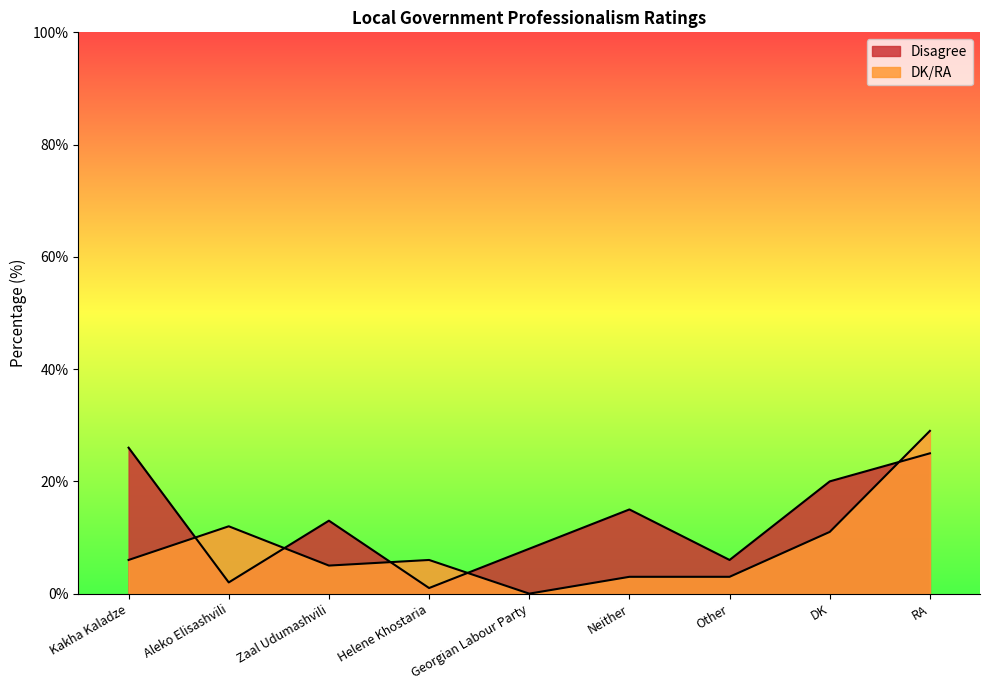

True or false: DK/RA has more than 0 interior local peaks.

True